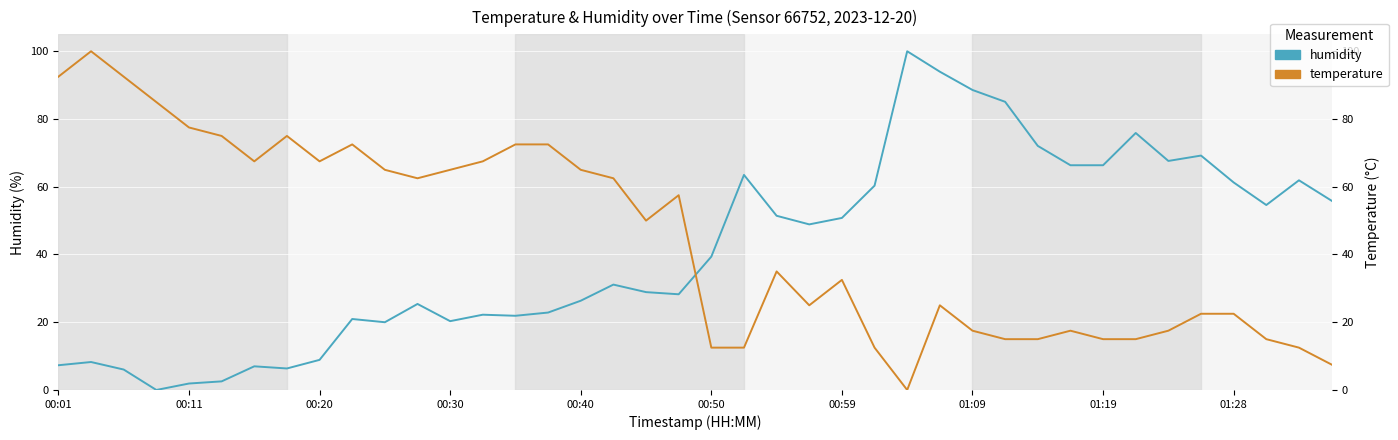

True or false: humidity has more than 1 points higher than both neighbors.

True